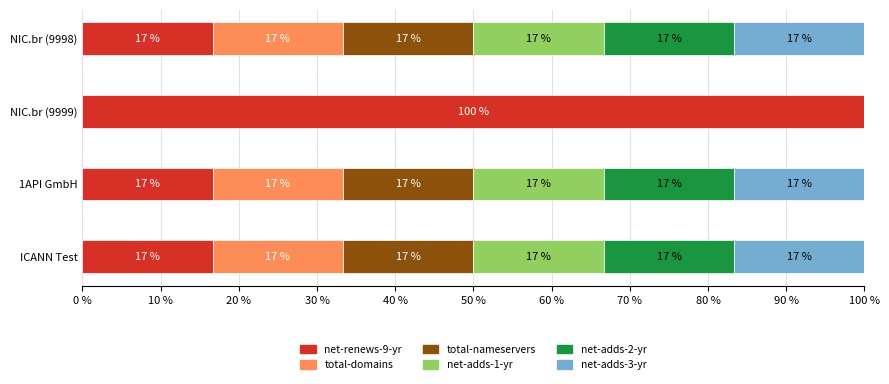

What are all the series names shown in the legend?

net-renews-9-yr, total-domains, total-nameservers, net-adds-1-yr, net-adds-2-yr, net-adds-3-yr